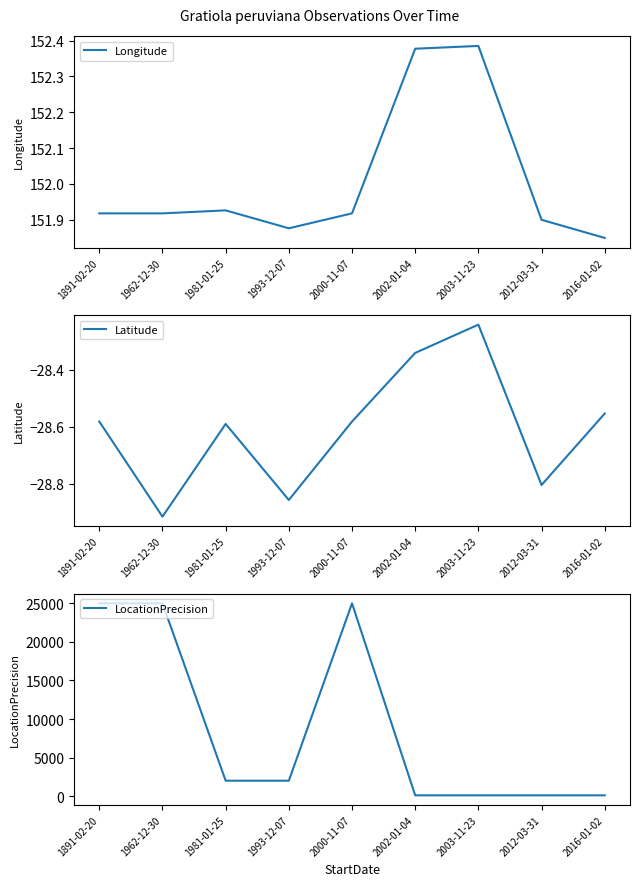

Is this an area chart (filled region under the line)?

No